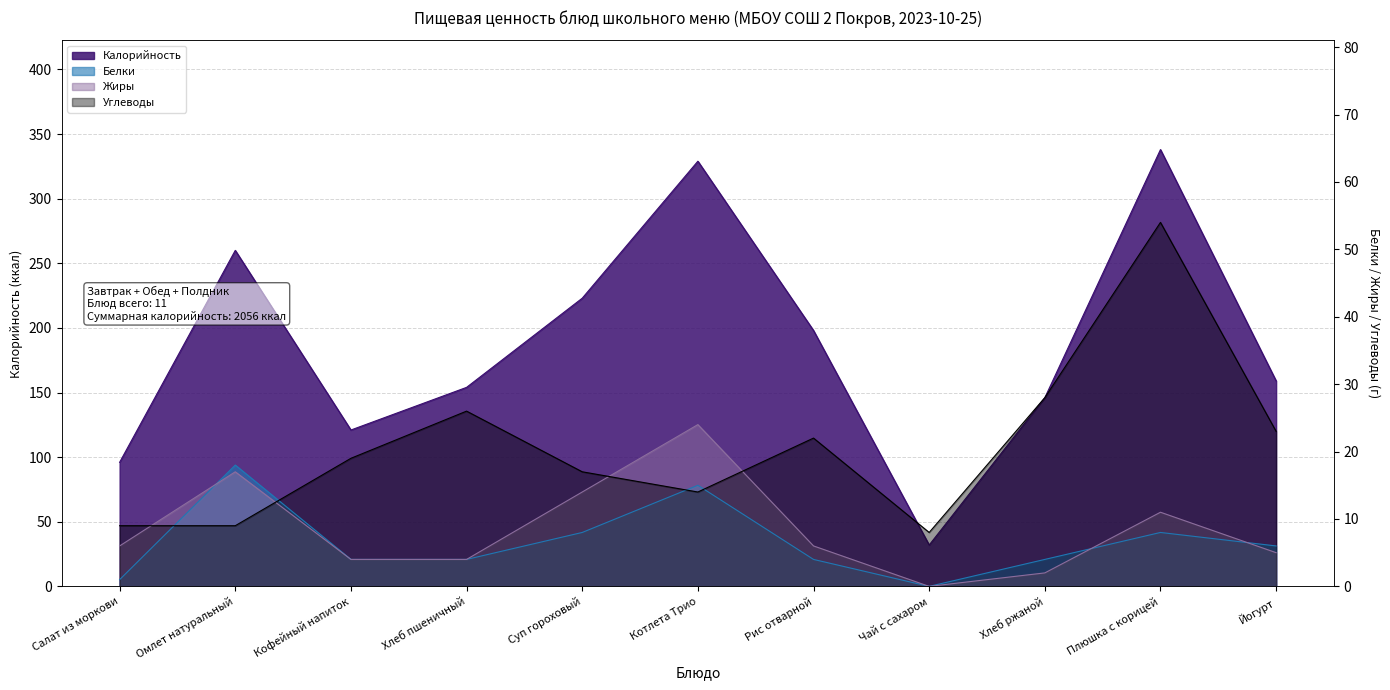

True or false: Углеводы and Белки cross at least once.

True